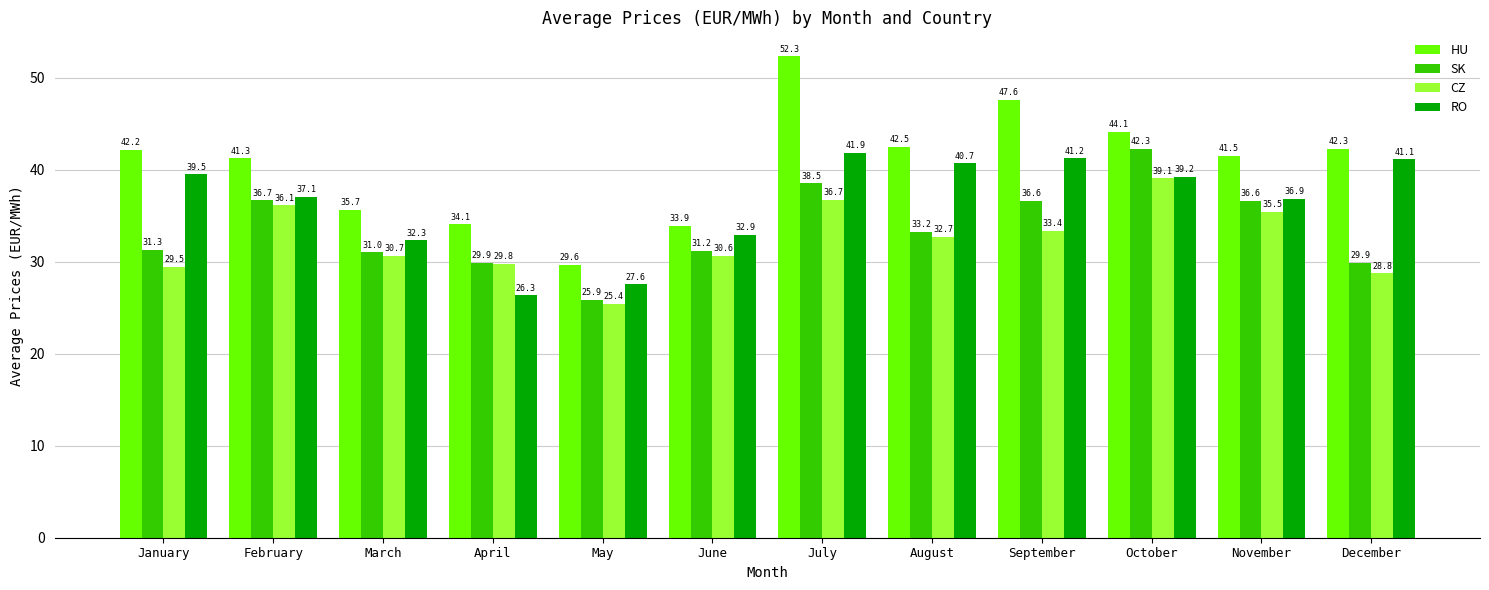

Is it true that CZ equals 9.3 at January?

False